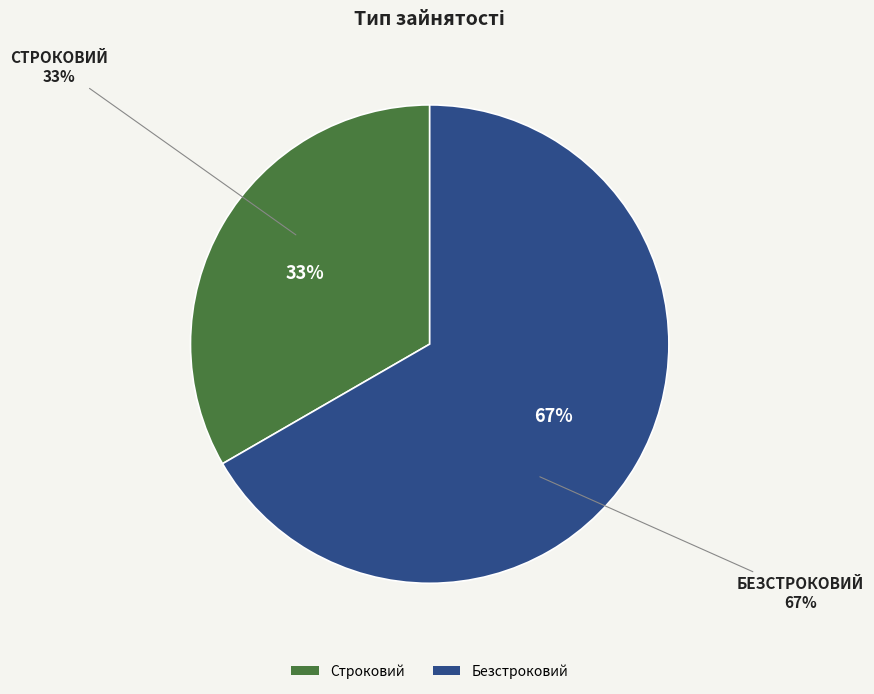

The Строковий slice represents 33% of the pie. True or false?

True